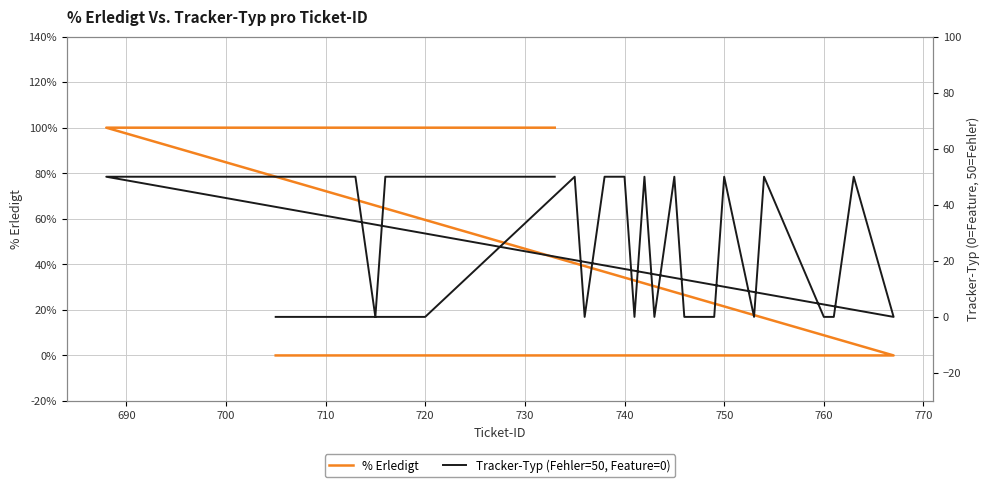

What are all the series names shown in the legend?

% Erledigt, Tracker-Typ (Fehler=50, Feature=0)